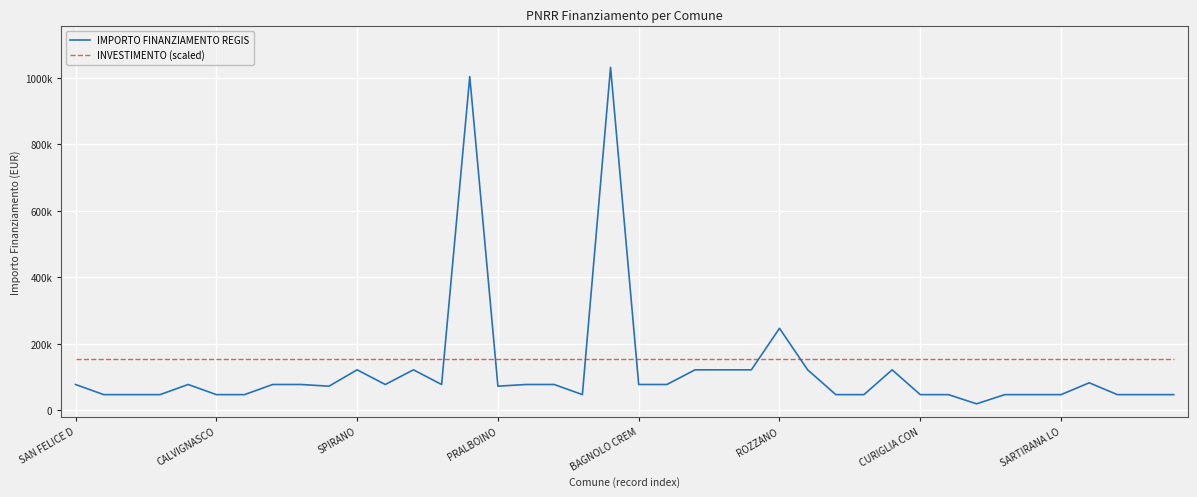

Which series has the largest range (max minus min)?

IMPORTO FINANZIAMENTO REGIS